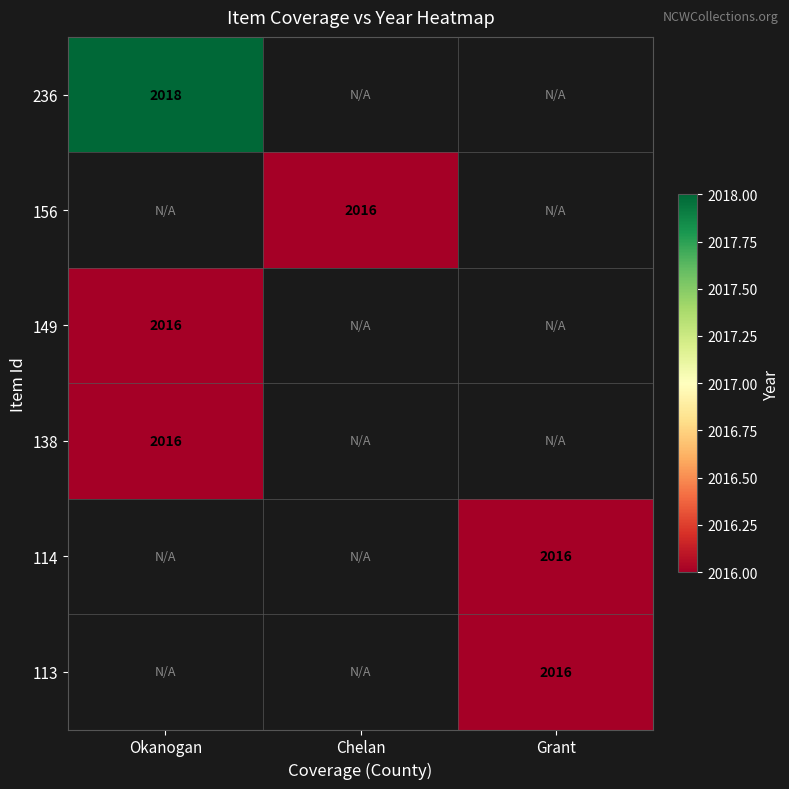

Count the number of categories in the chart.

3